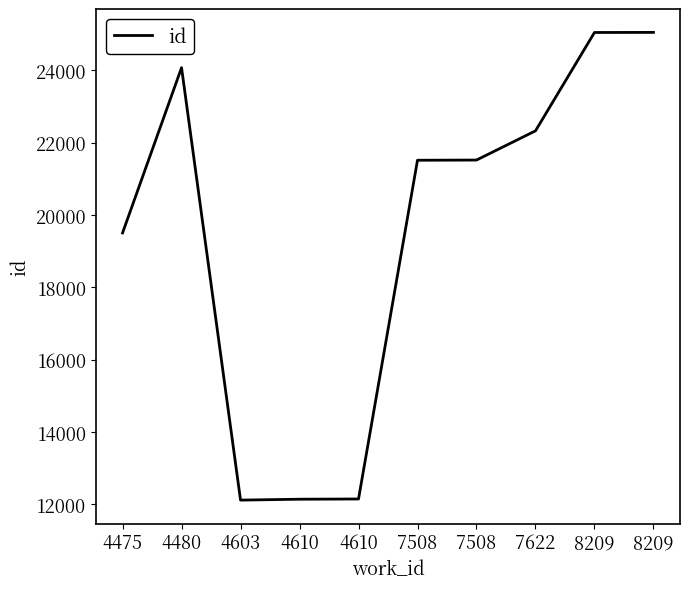

Does the chart display data point markers on the line(s)?

No